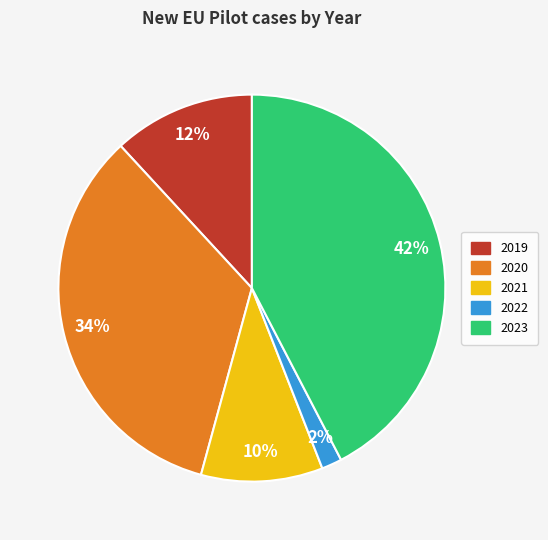

To the nearest percent, what is the difference between the 2020 and 2019 slice percentages?

22%